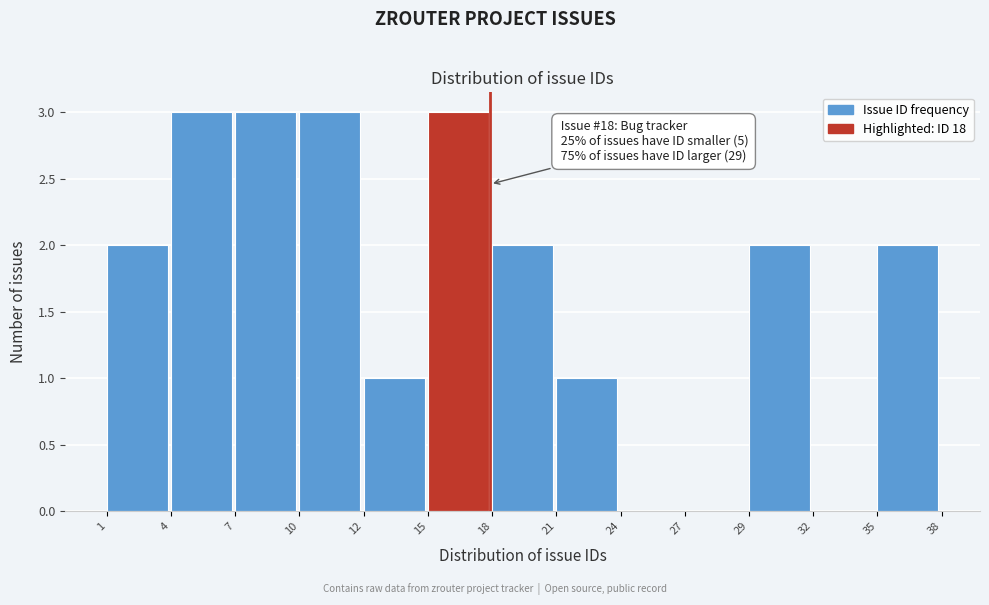

Reading left to right, extract all data points from this chart.

1=2	4=3	7=3	10=3	12=1	15=3	18=2	21=1	24=0	27=0	29=2	32=0	35=2